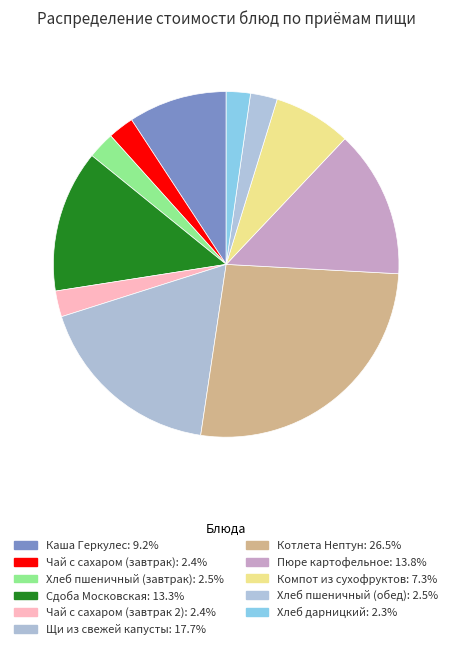

To the nearest percent, what is the difference between the largest and smallest slice percentages?

24%